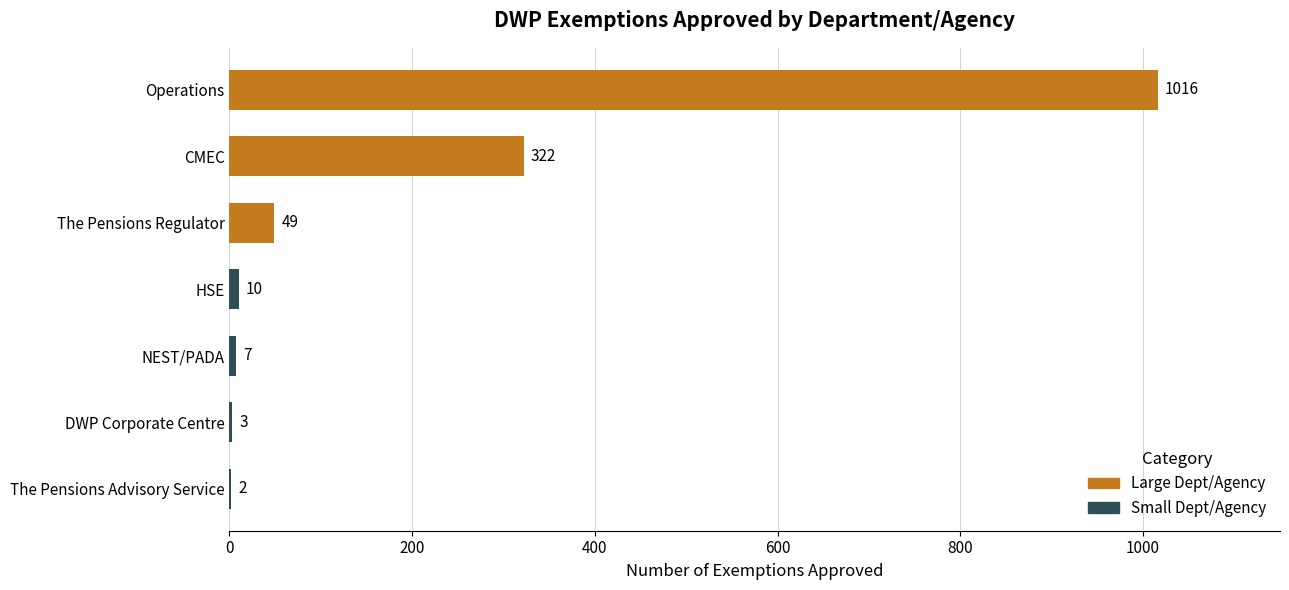

What is the difference between the values at The Pensions Advisory Service and NEST/PADA?

5